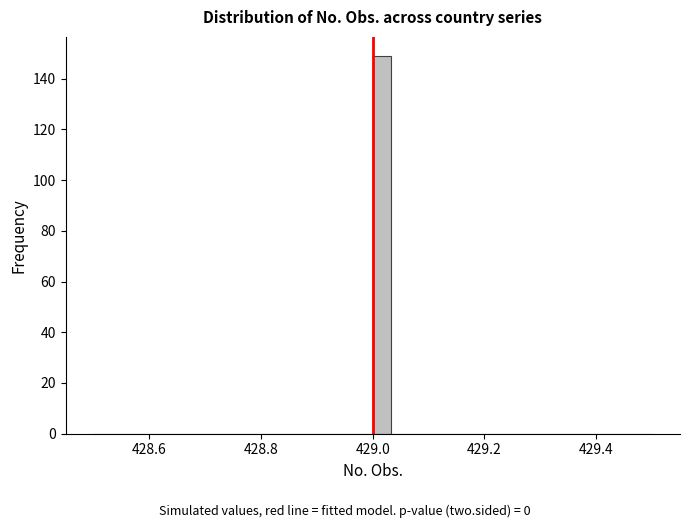

Read against the x-axis, roughly where is the centre of the tallest bar?

429.02